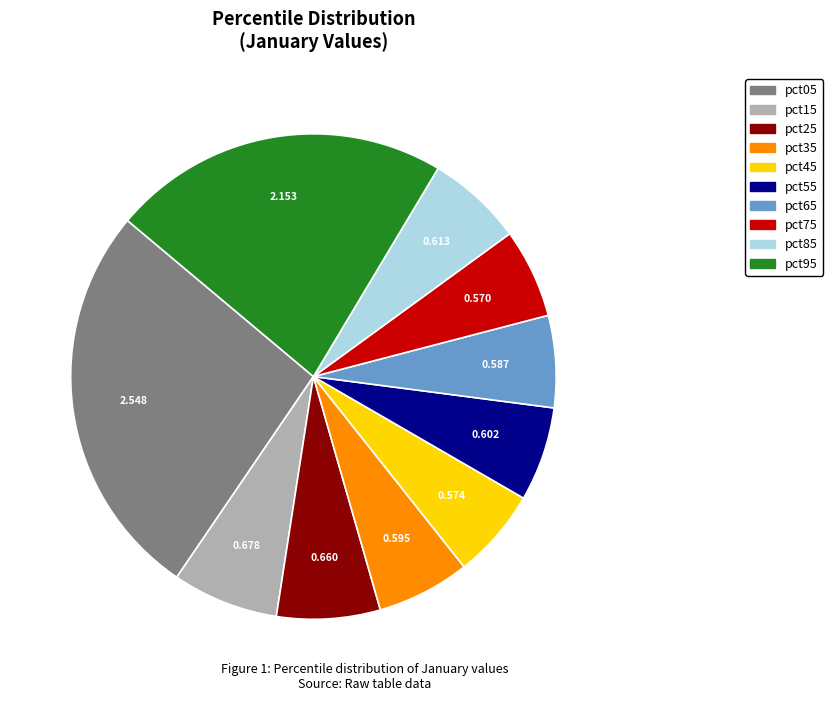

True or false: pct05 accounts for 38% of the total.

False